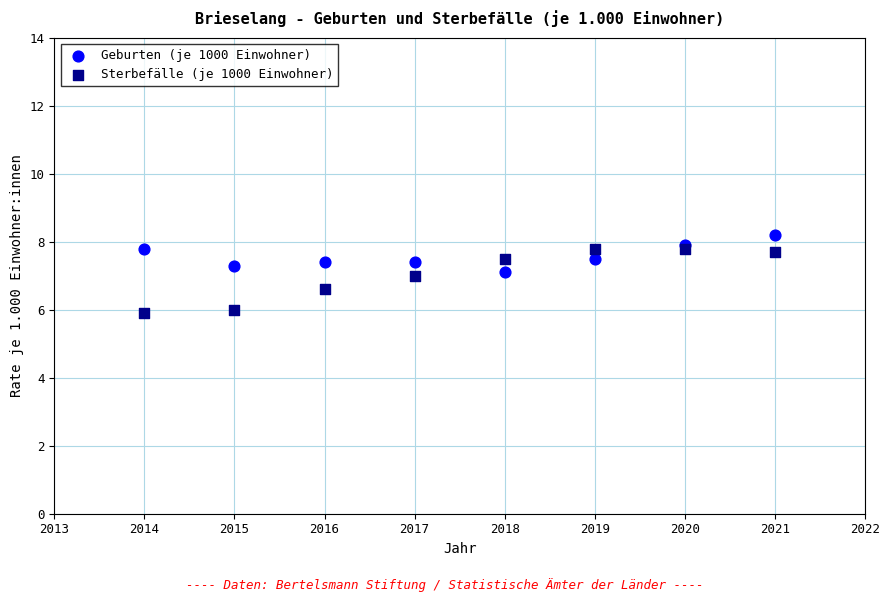

What is the X range (max minus min) for the scatter plot?

7.0